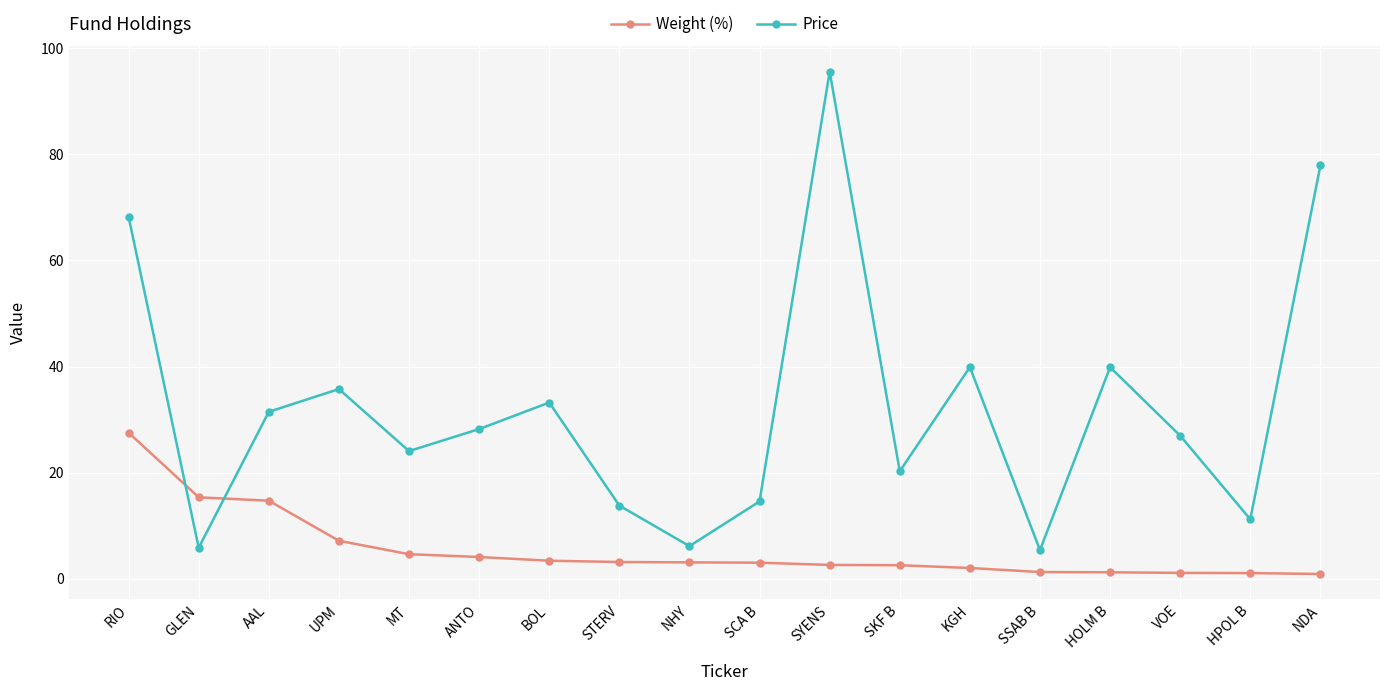

What position from the right is GLEN?

17